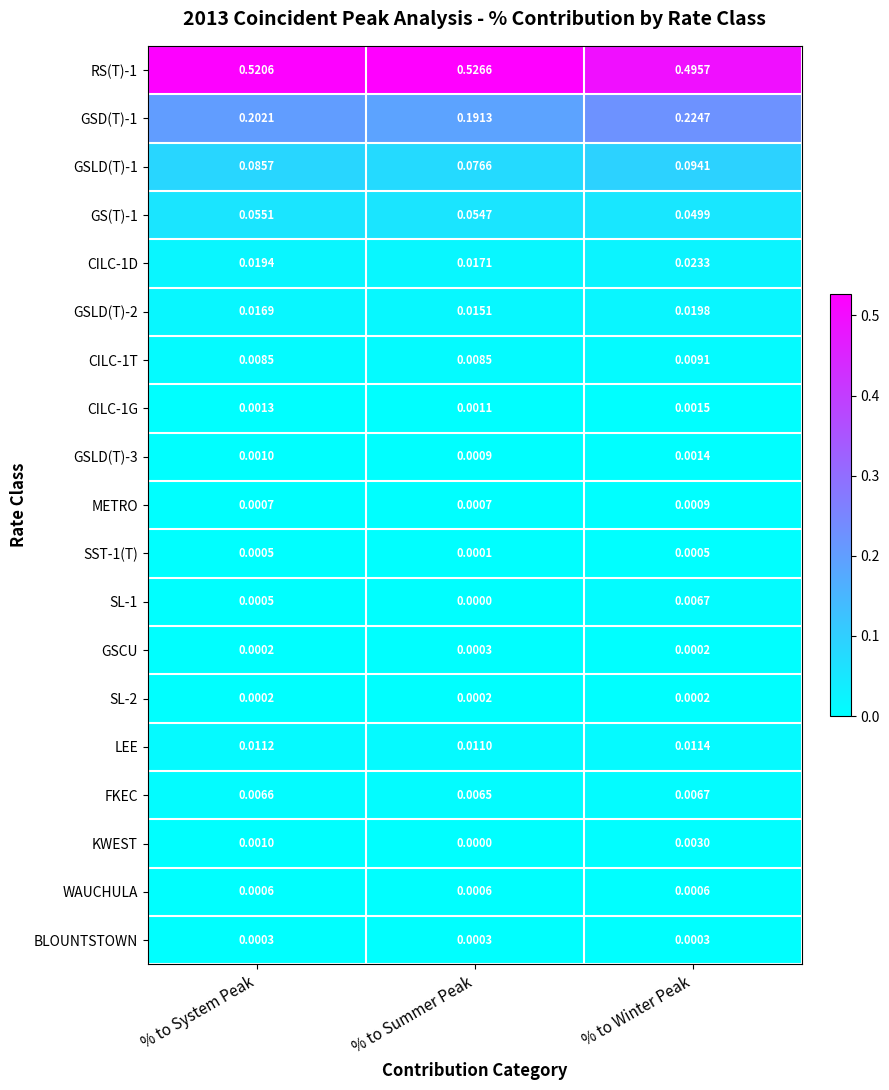

At which category is the sum across all series the highest?

% to Winter Peak